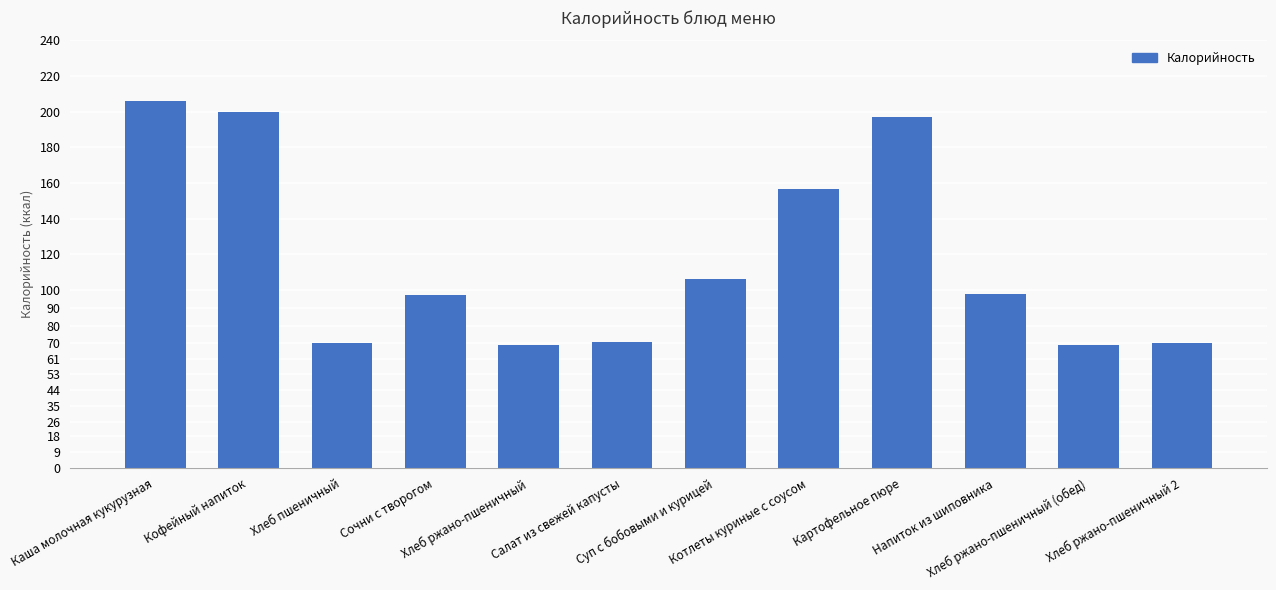

What is the average value?

117.5